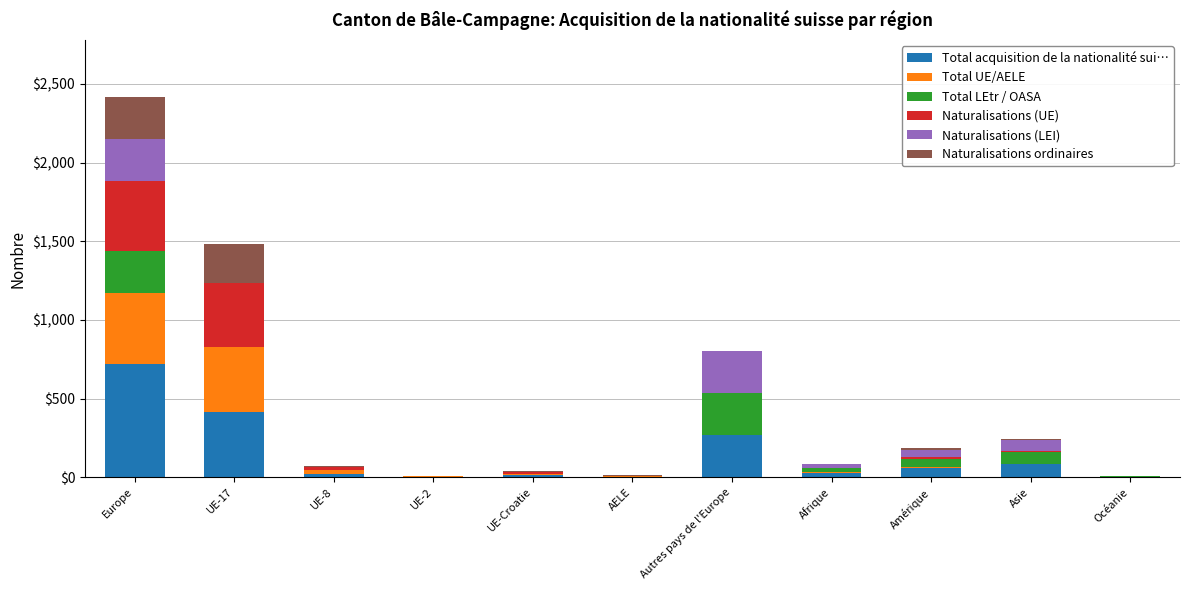

Between Asie and UE-8, which is larger?

Asie